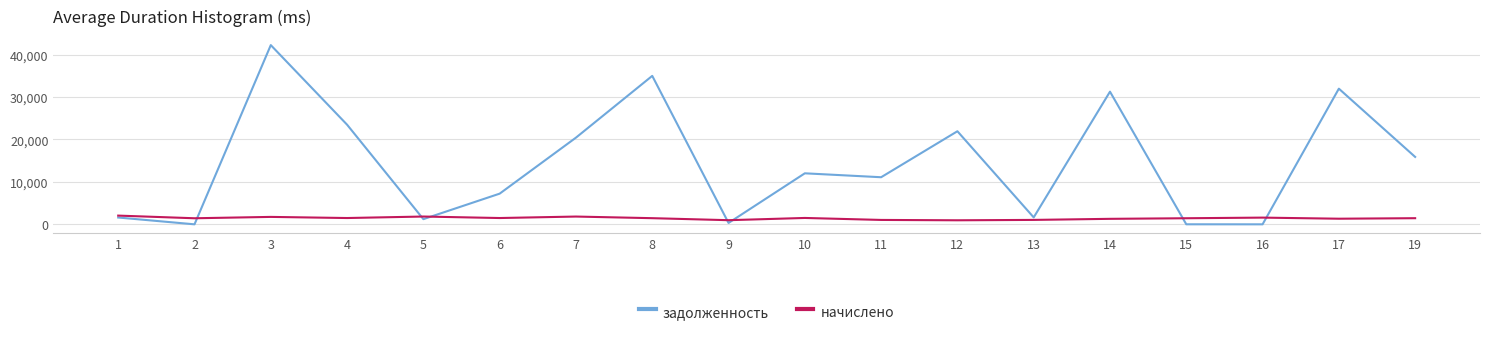

What are all the series names shown in the legend?

задолженность, начислено